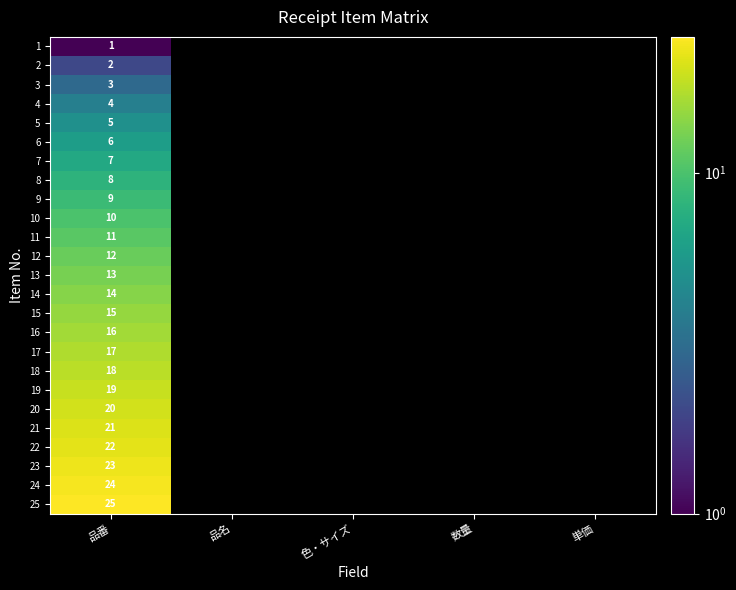

What is the total value across all series at 品番?

325